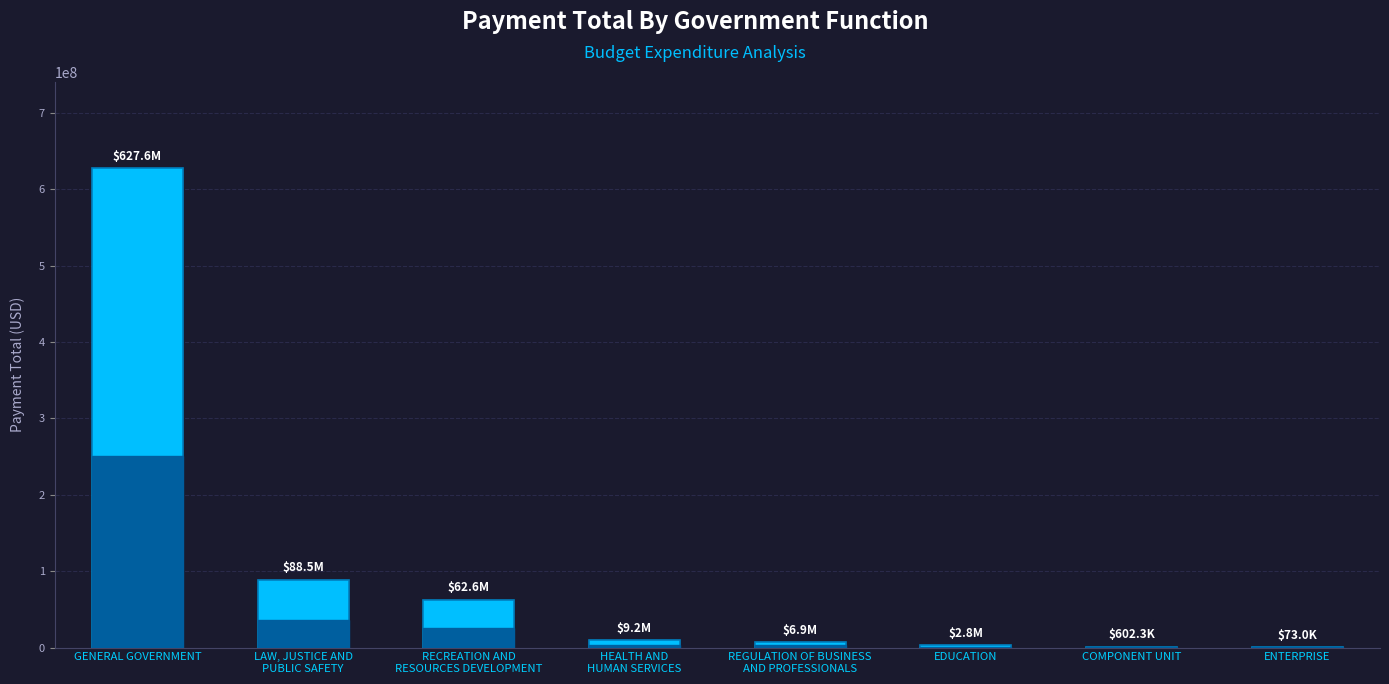

Which category has the highest value across all series?

GENERAL GOVERNMENT